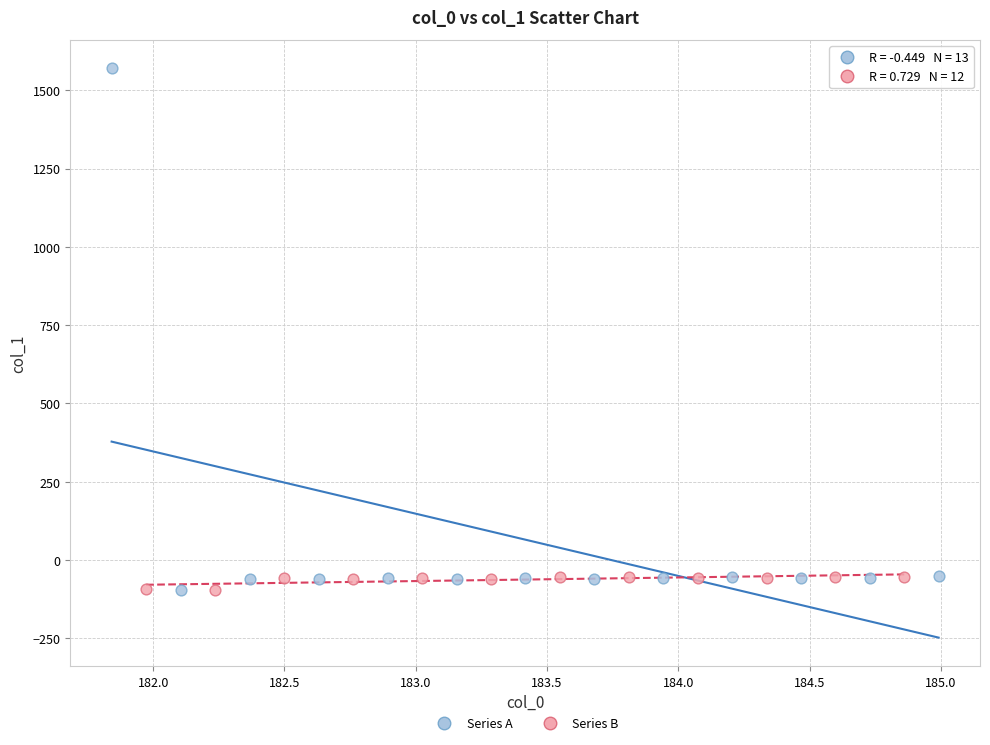

Which series reaches the maximum Y coordinate?

Series A